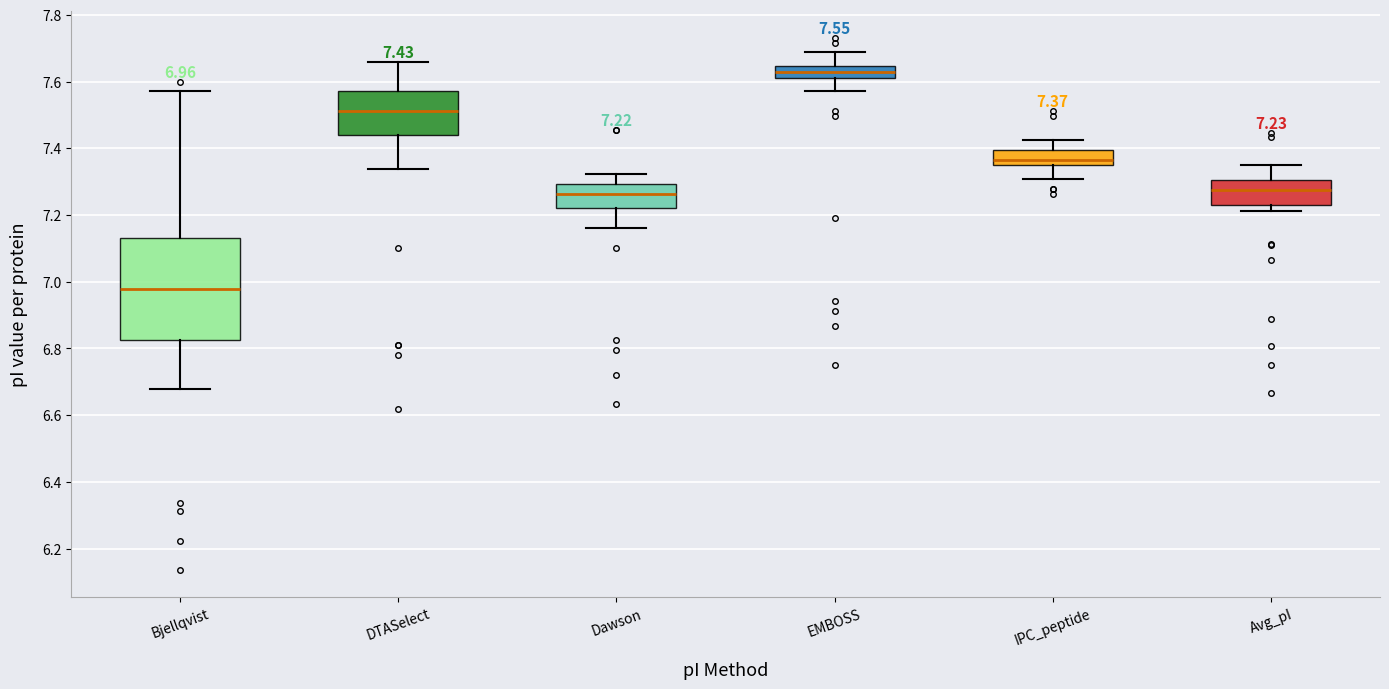

Which box has the highest median line?

EMBOSS